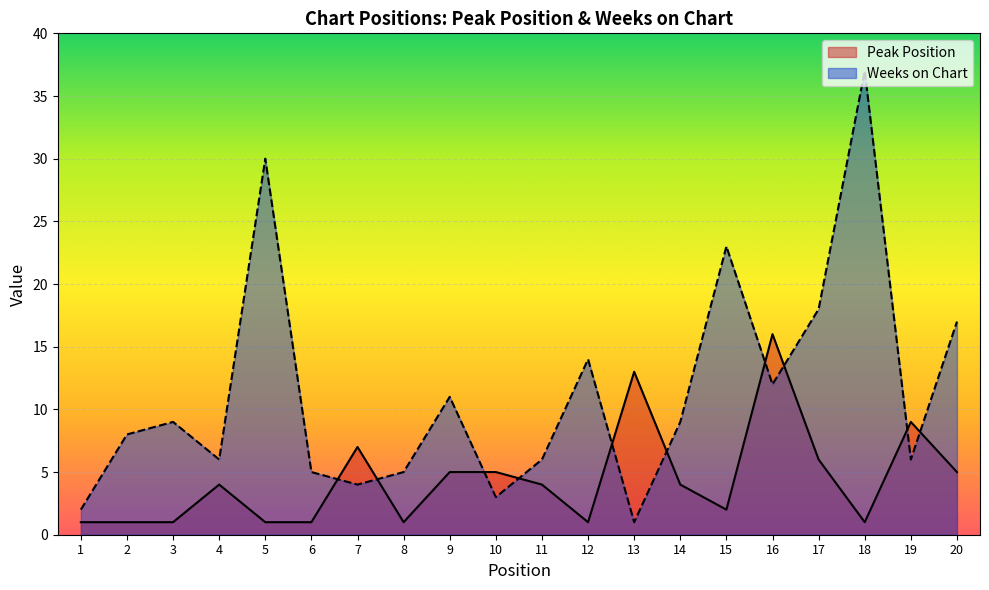

Rank the series by their maximum value, from lowest to highest.

Peak Position, Weeks on Chart